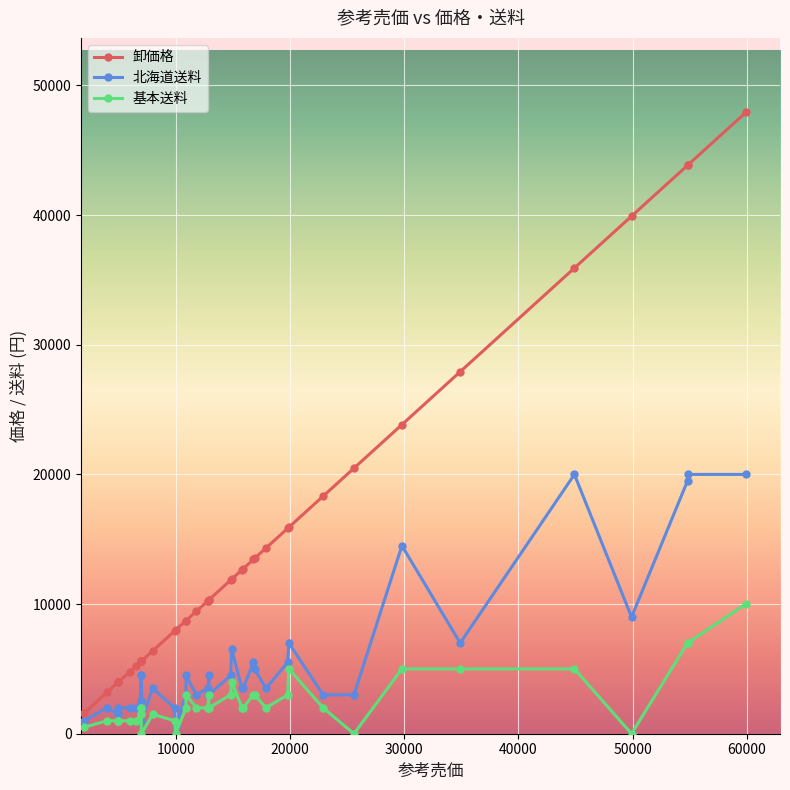

Rank the series by their average value, from highest to lowest.

卸価格, 北海道送料, 基本送料